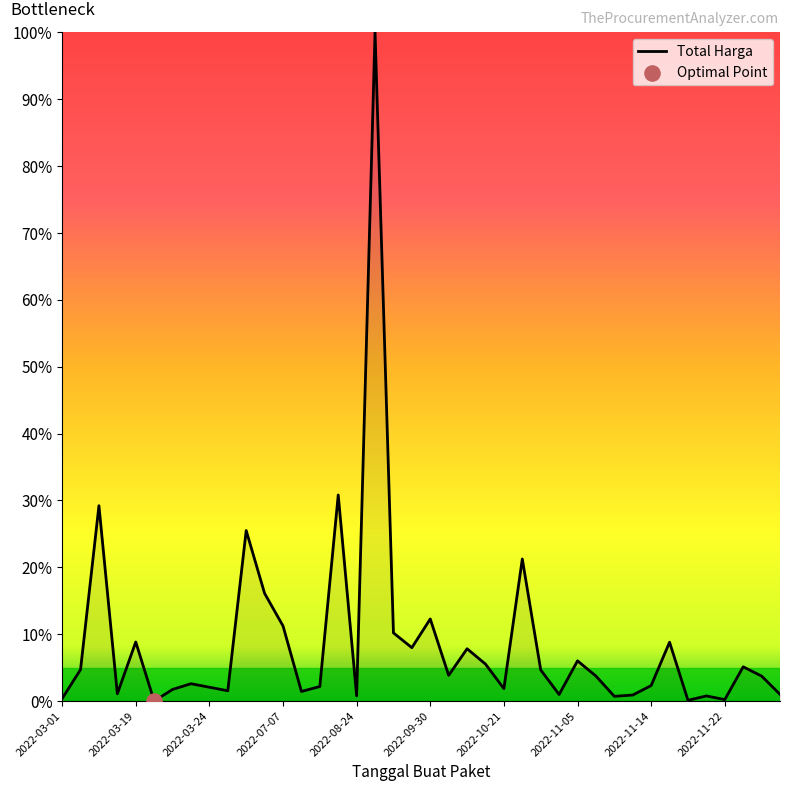

What is the difference between the maximum and minimum values?

100.0